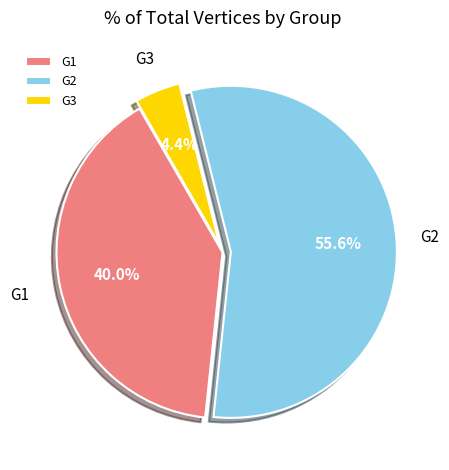

Which slice is the largest?

G2